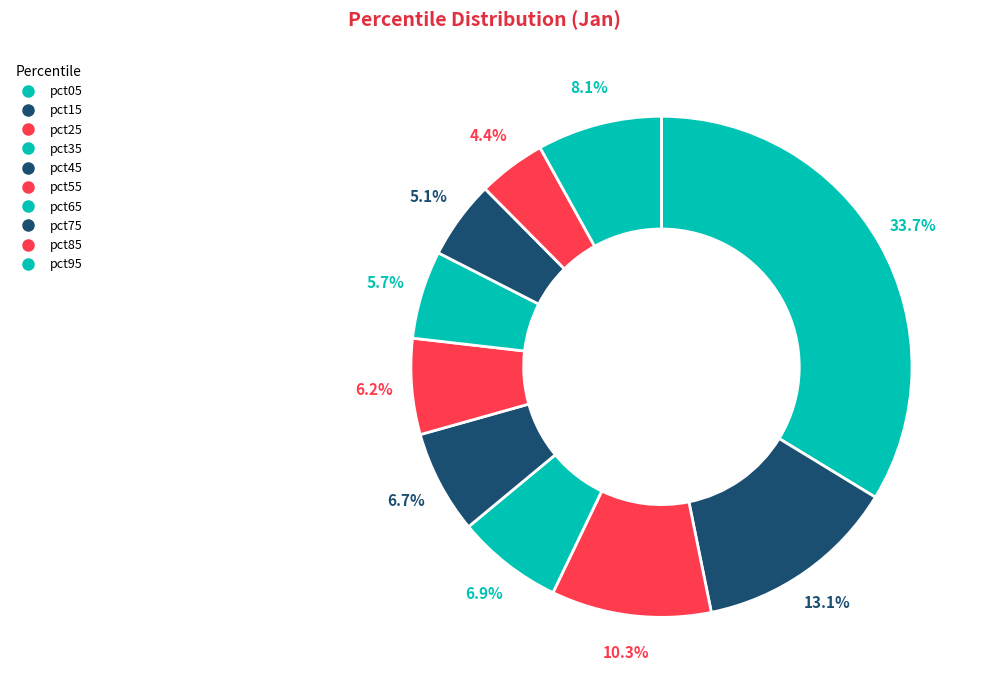

How many segments does this pie chart have?

10